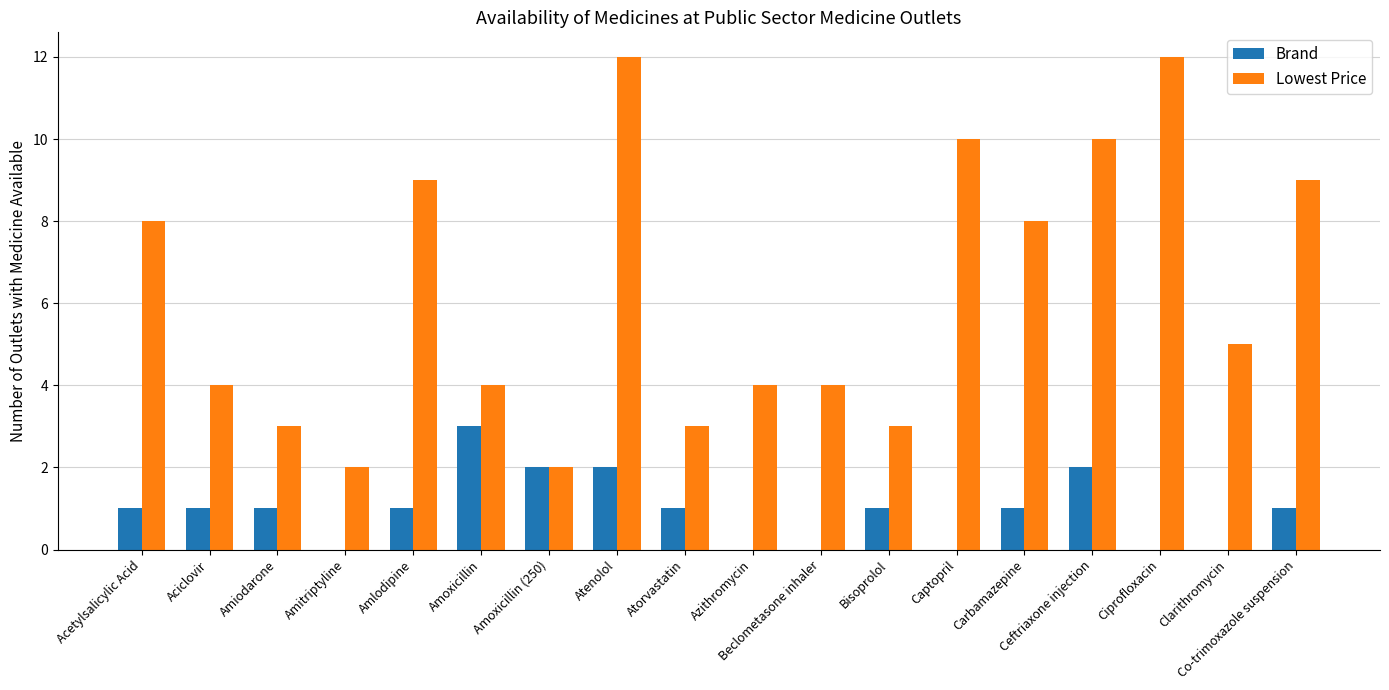

Between Aciclovir and Atenolol, which series saw the biggest shift?

Lowest Price